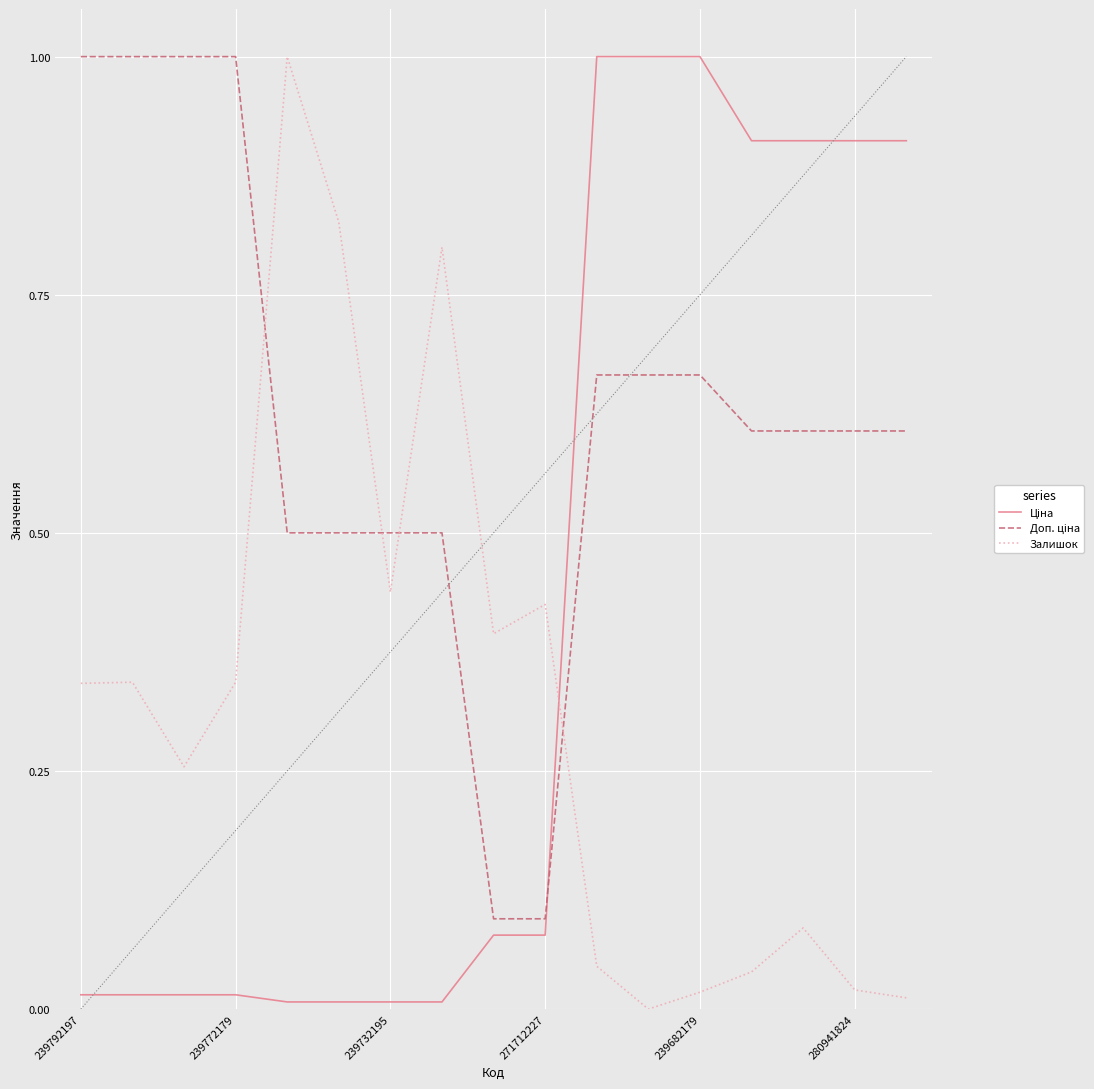

Does the chart display data point markers on the line(s)?

No